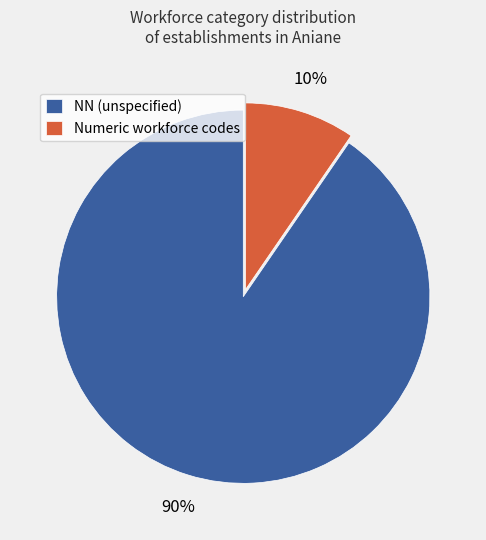

Is the sum of Numeric workforce codes and NN (unspecified) greater than half?

Yes